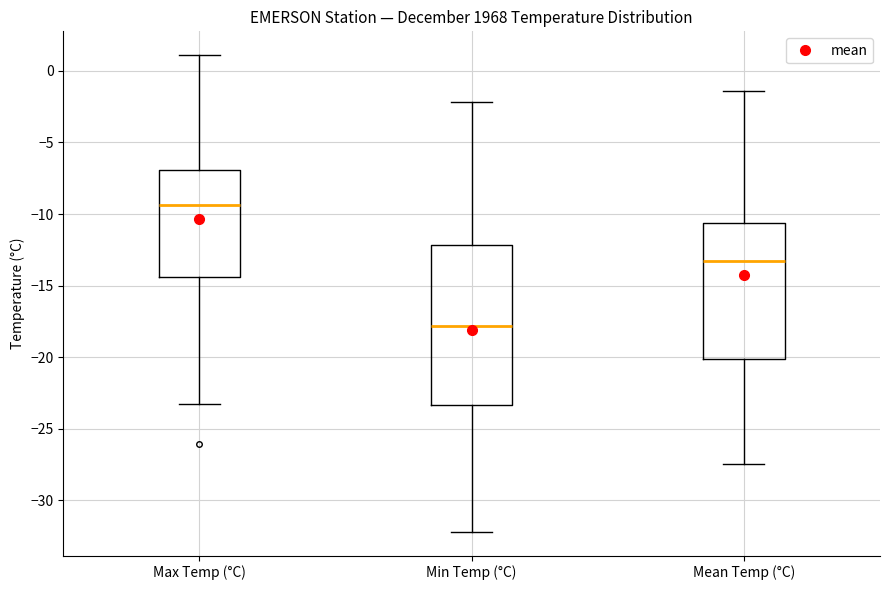

Which box is the tallest, from its lower edge to its upper edge?

Min Temp (°C)